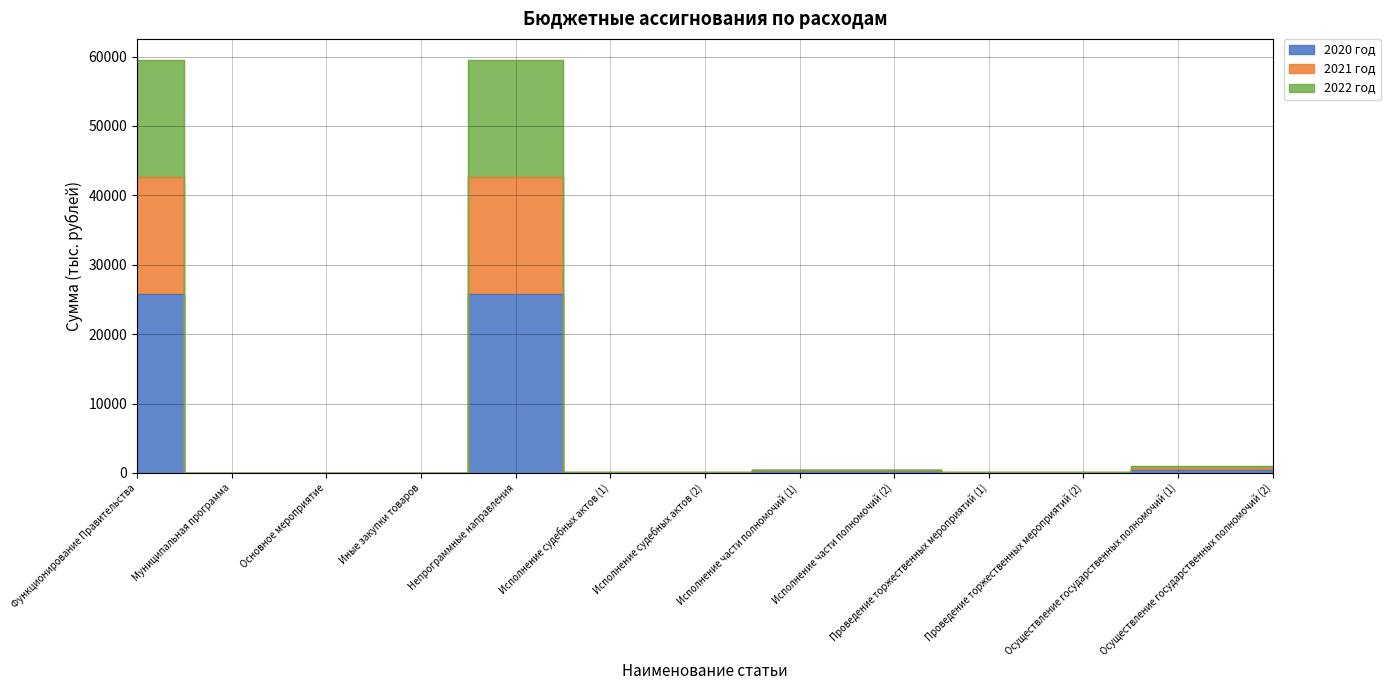

True or false: 2021 год and 2020 год intersect in this chart.

False